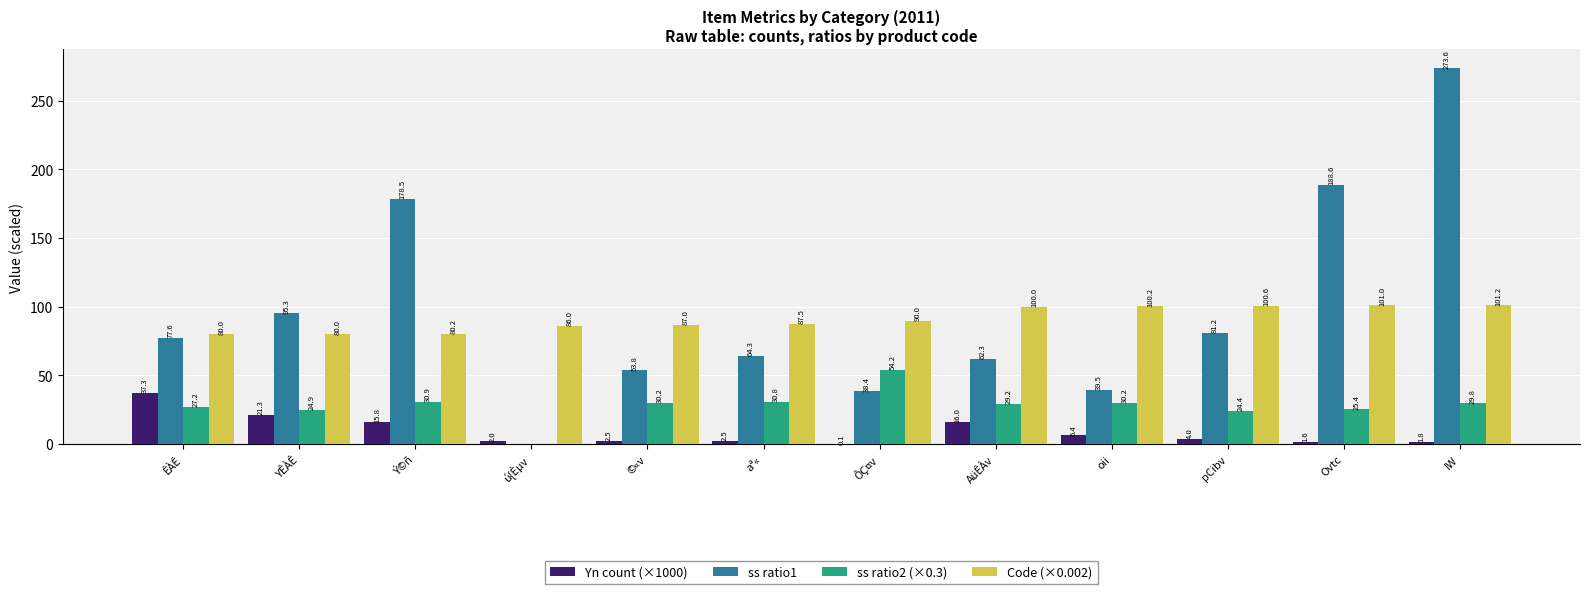

Where does the ss ratio2 (×0.3) series first go above 29?

Ý©ñ